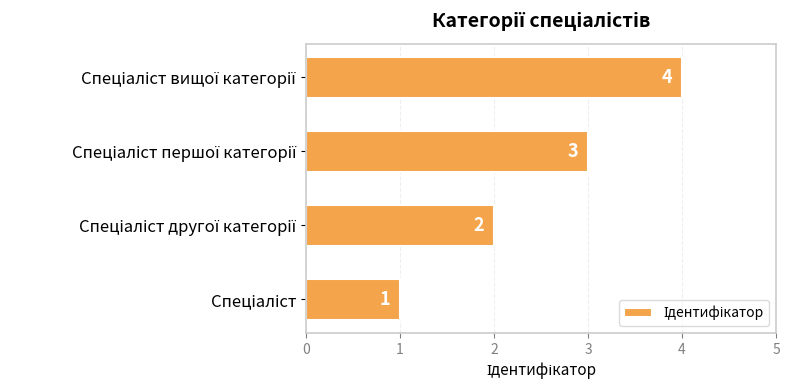

What is the greatest value displayed?

4